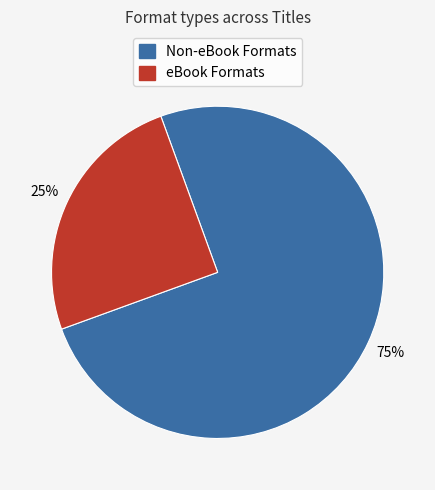

Between eBook Formats and Non-eBook Formats, which is larger?

Non-eBook Formats